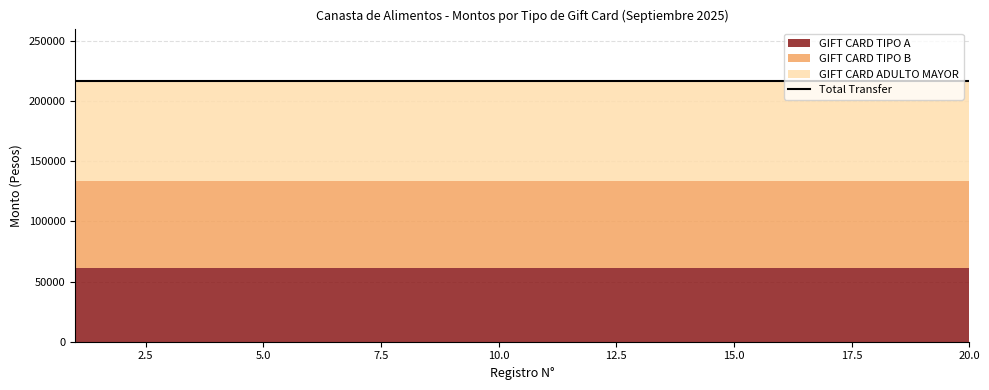

Rank the series by their maximum value, from lowest to highest.

GIFT CARD TIPO A, GIFT CARD TIPO B, GIFT CARD ADULTO MAYOR